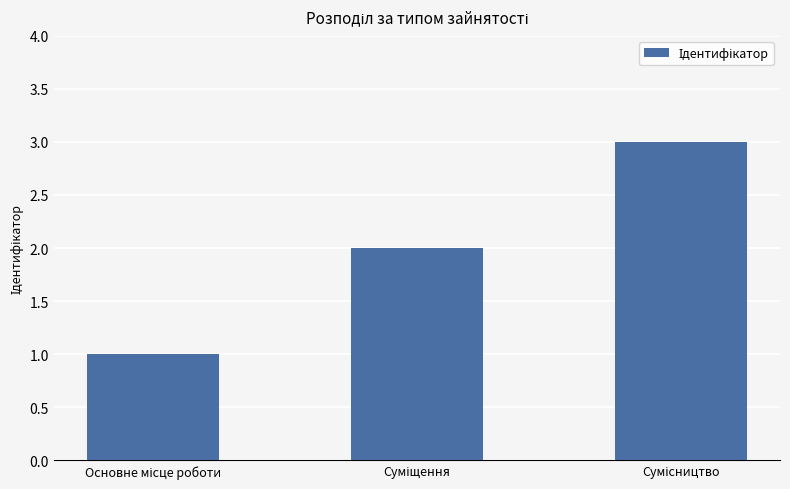

What is the sum of all values?

6